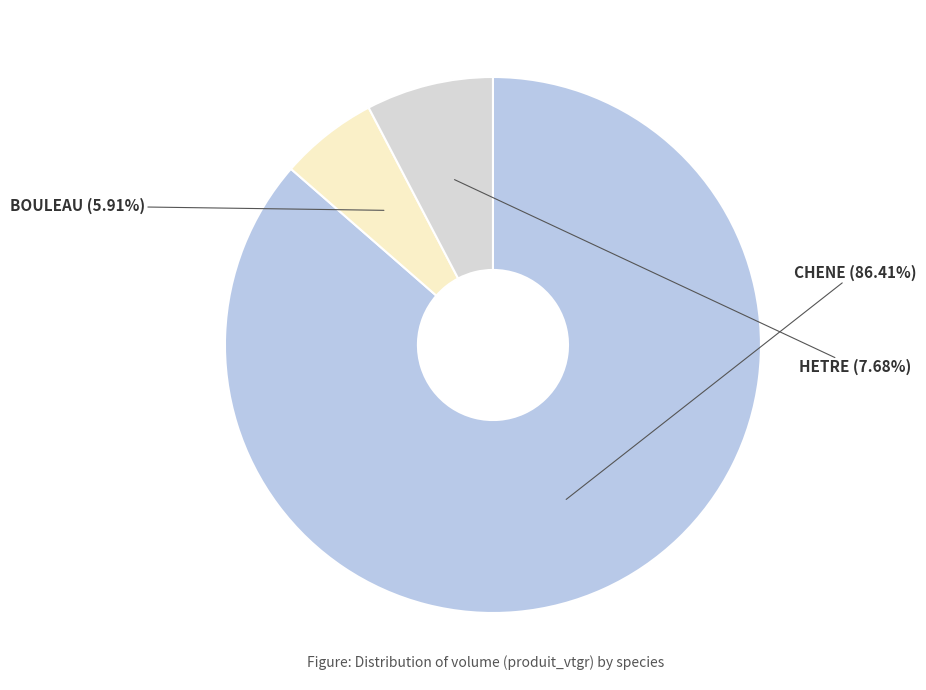

Is CHENE the majority of the pie?

Yes